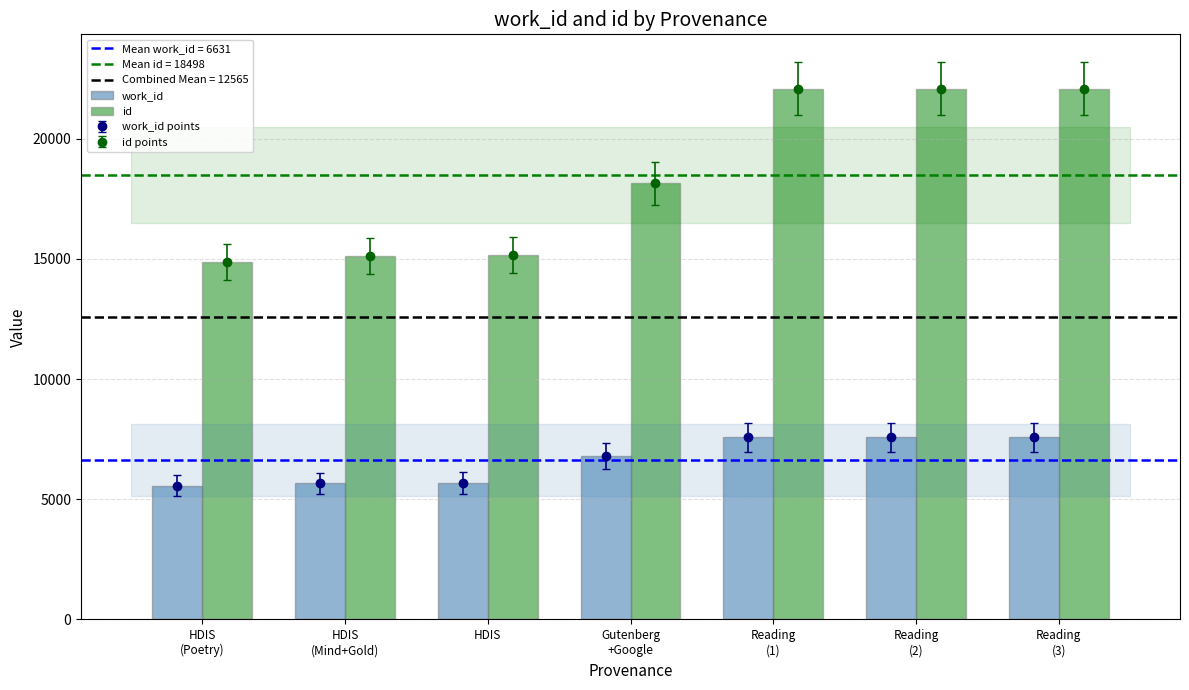

Rank the series by their maximum value, from highest to lowest.

id, work_id